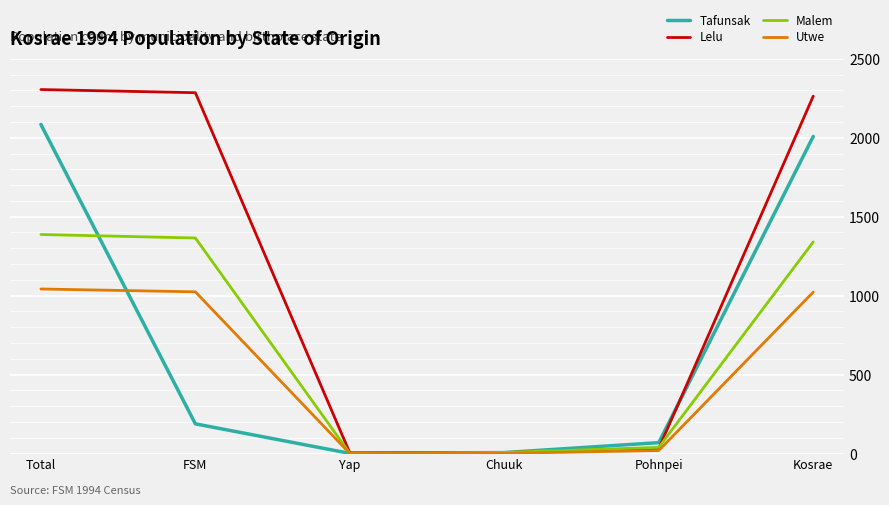

Is the value of Tafunsak at FSM greater than the value of Utwe at Chuuk?

Yes